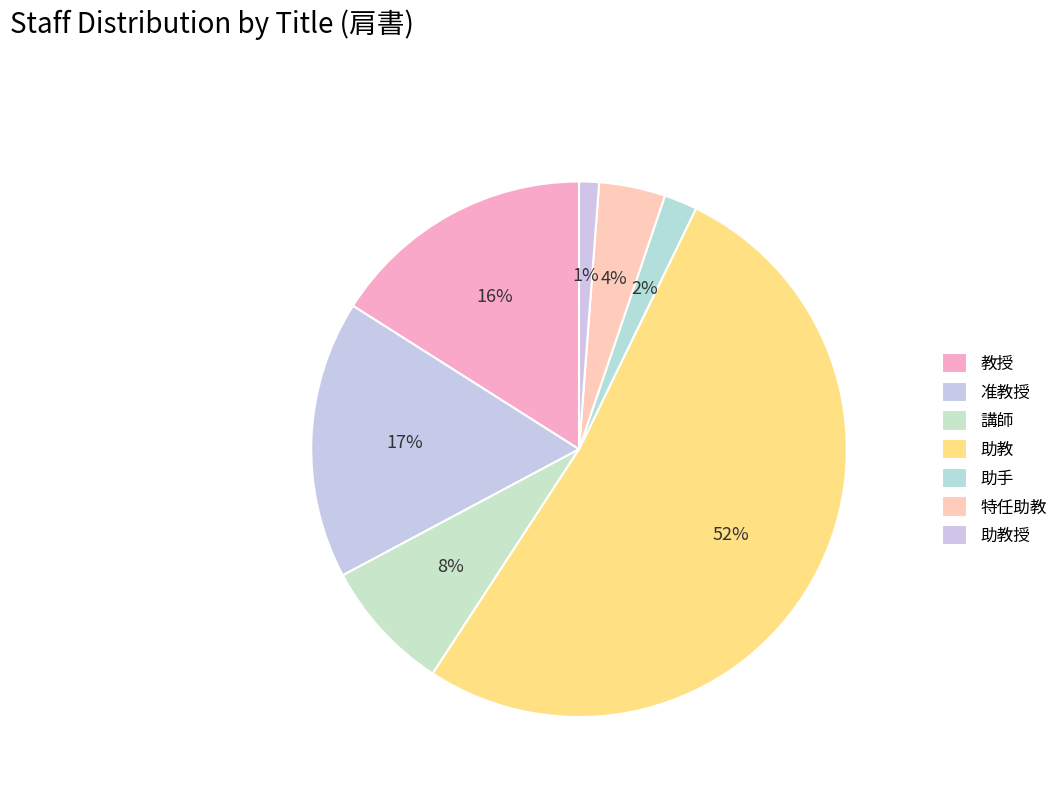

Rank the categories by value from lowest to highest.

助教授, 助手, 特任助教, 講師, 教授, 准教授, 助教